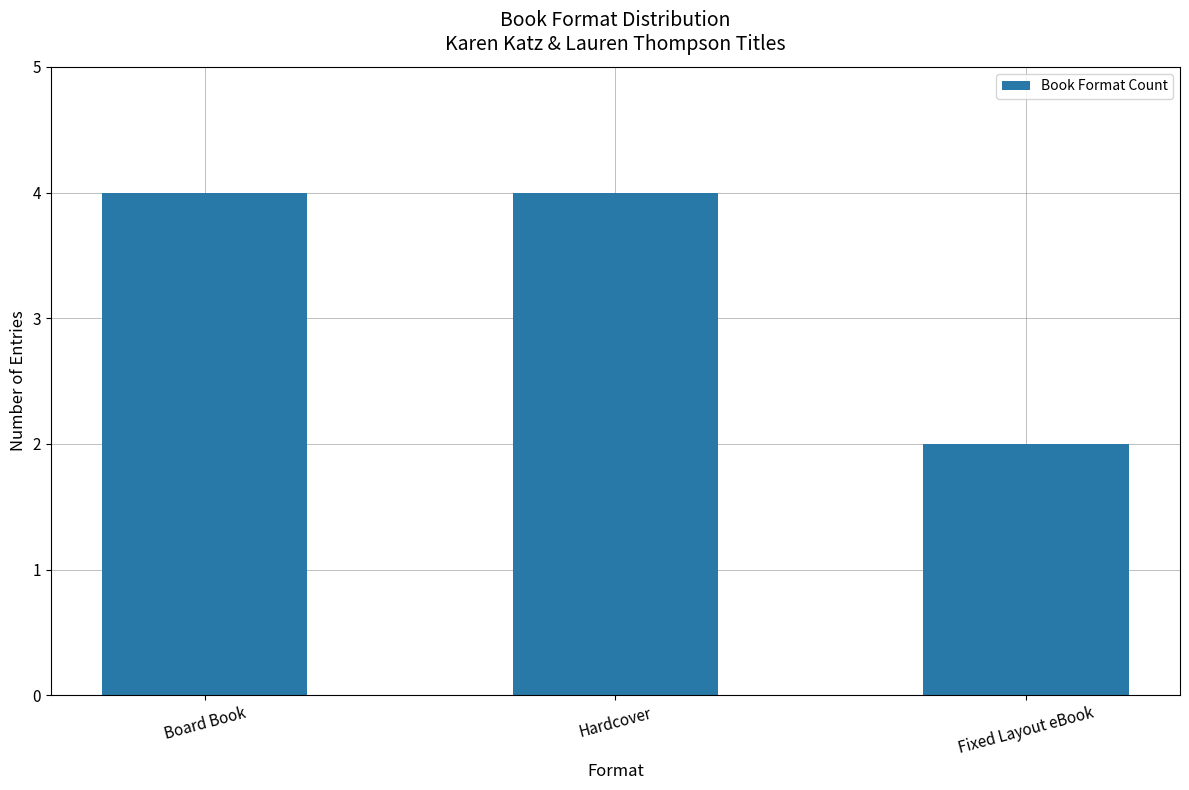

Reading left to right, extract all data points from this chart.

4	4	2